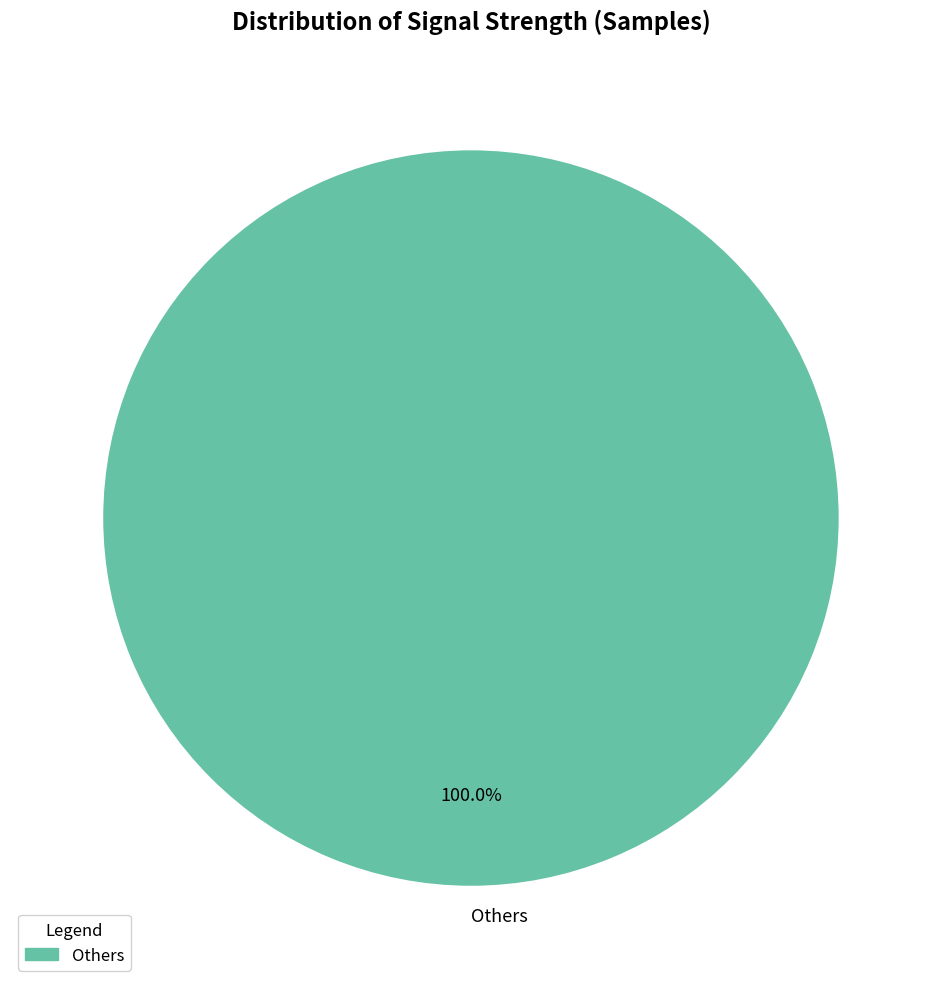

Rank the categories by value from highest to lowest.

Others